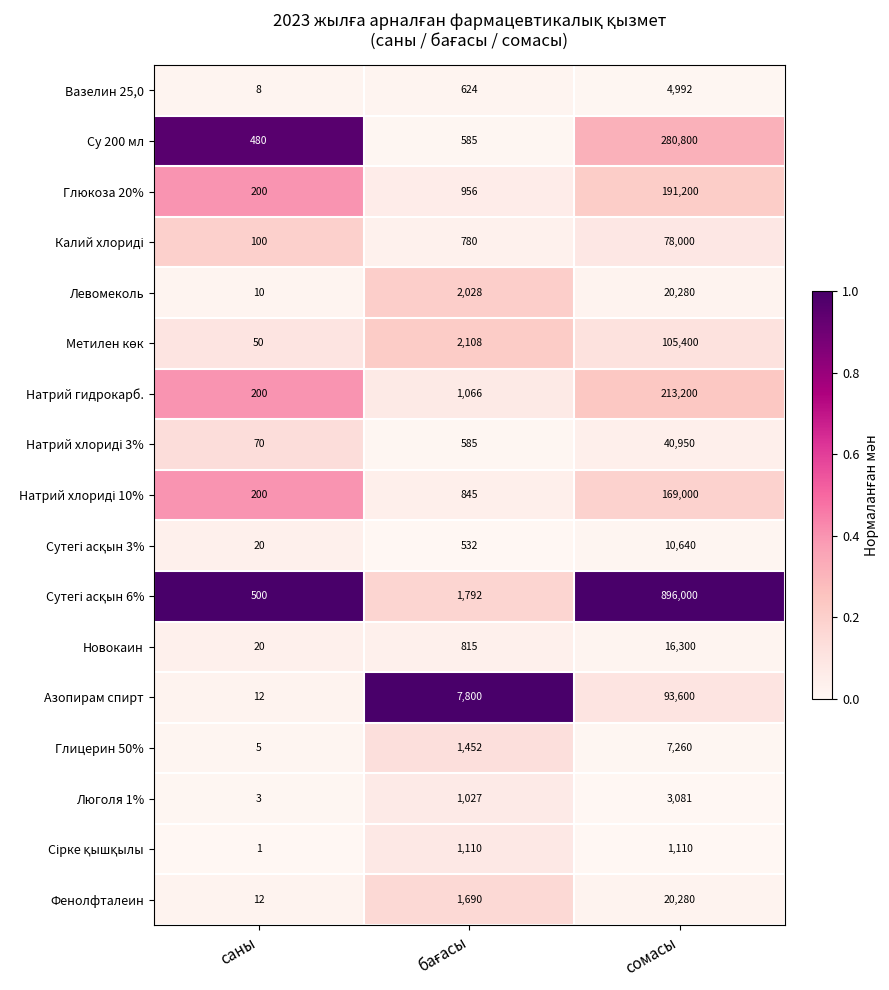

The Су 200 мл series shows 184622 at сомасы. True or false?

False